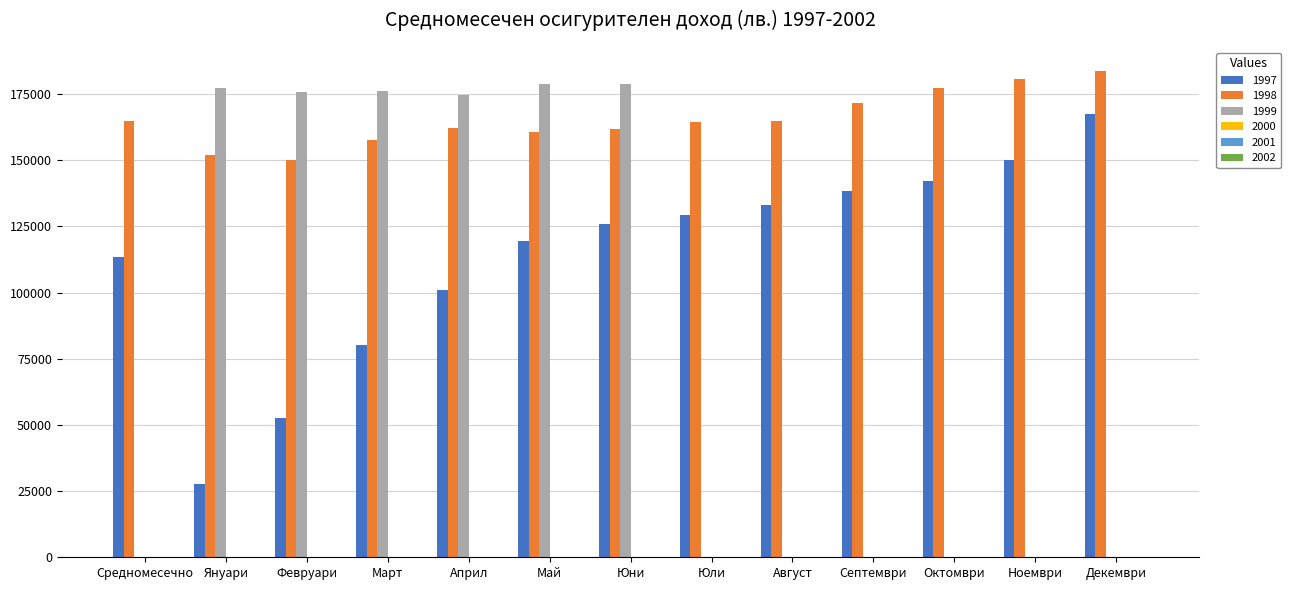

Which series has the largest total across all categories?

1998